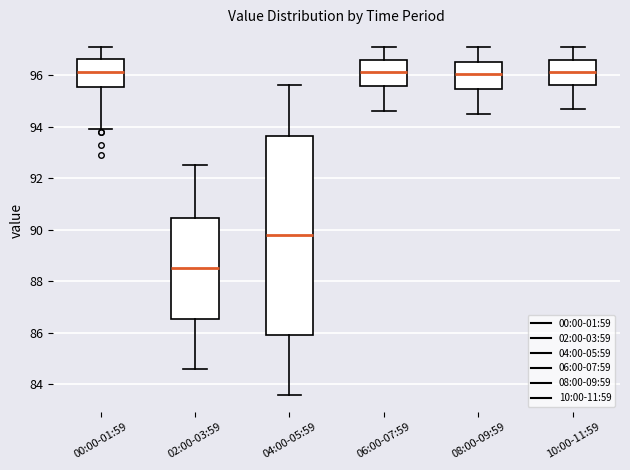

Which box has the lowest median line?

02:00-03:59